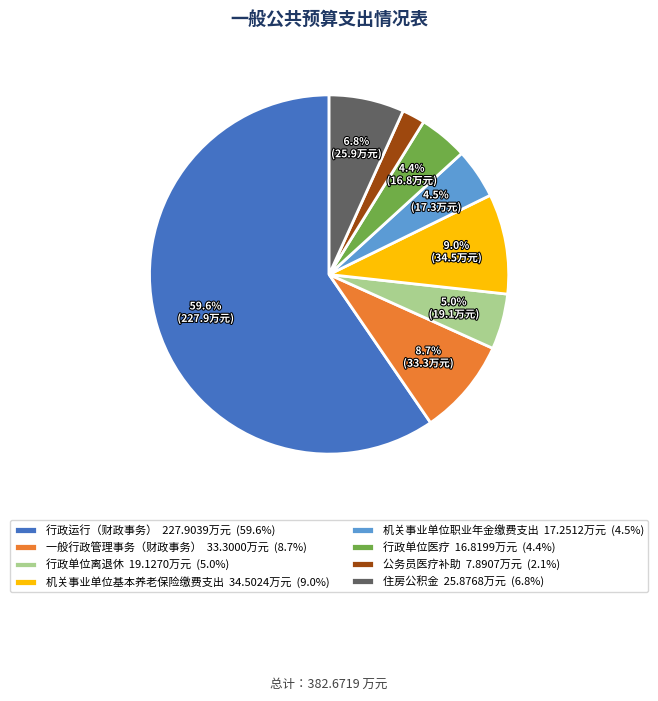

What is the largest slice in the pie chart?

行政运行（财政事务）